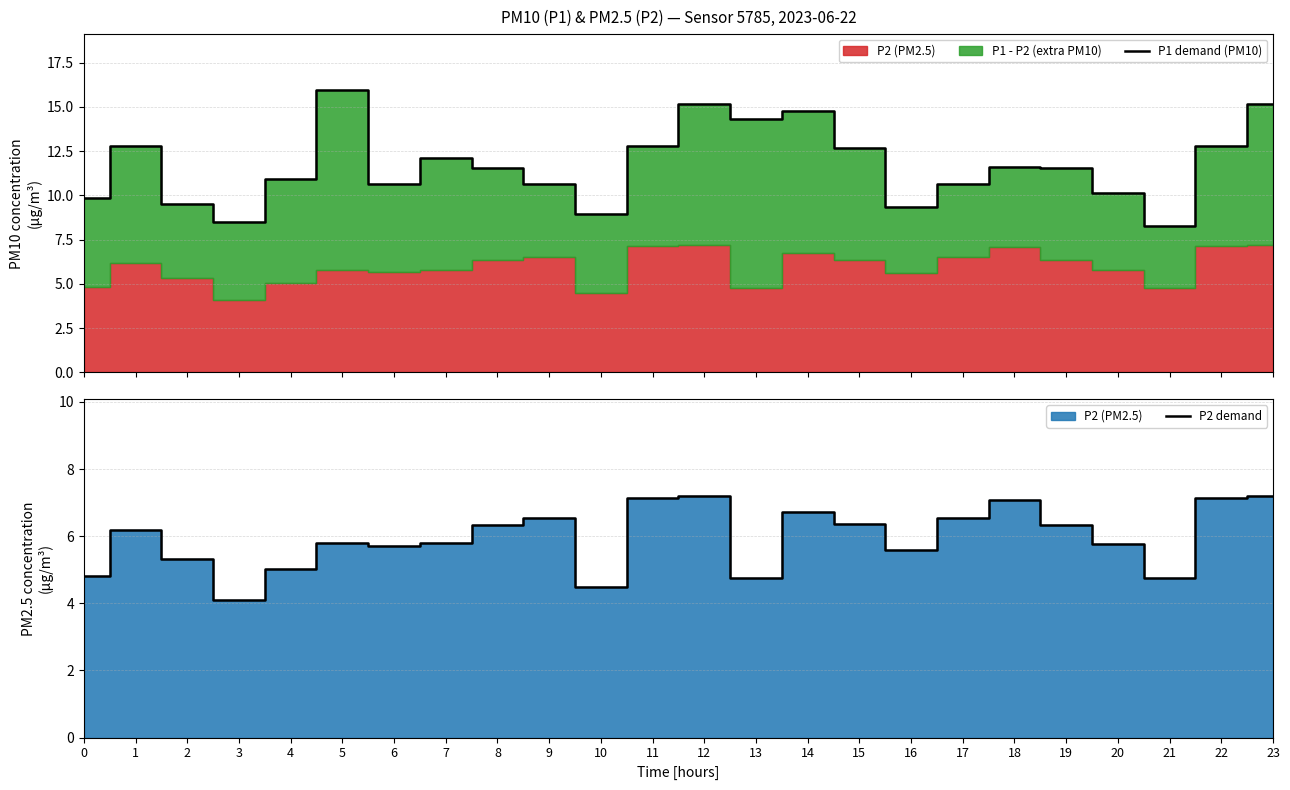

Where is P1 demand (PM10) nearest to the value 12?

7